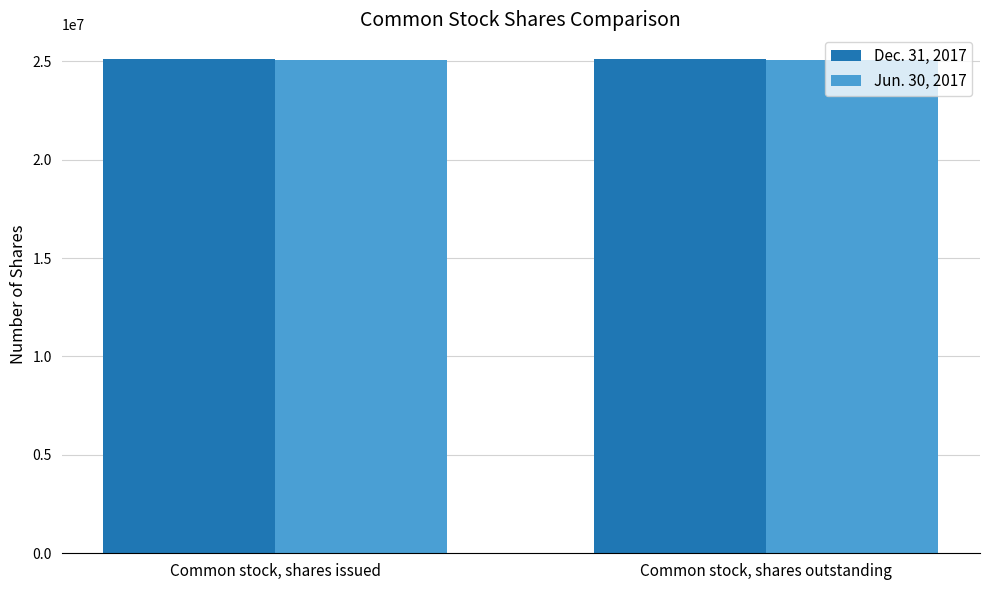

What is the average value of the Jun. 30, 2017 series?

25085526